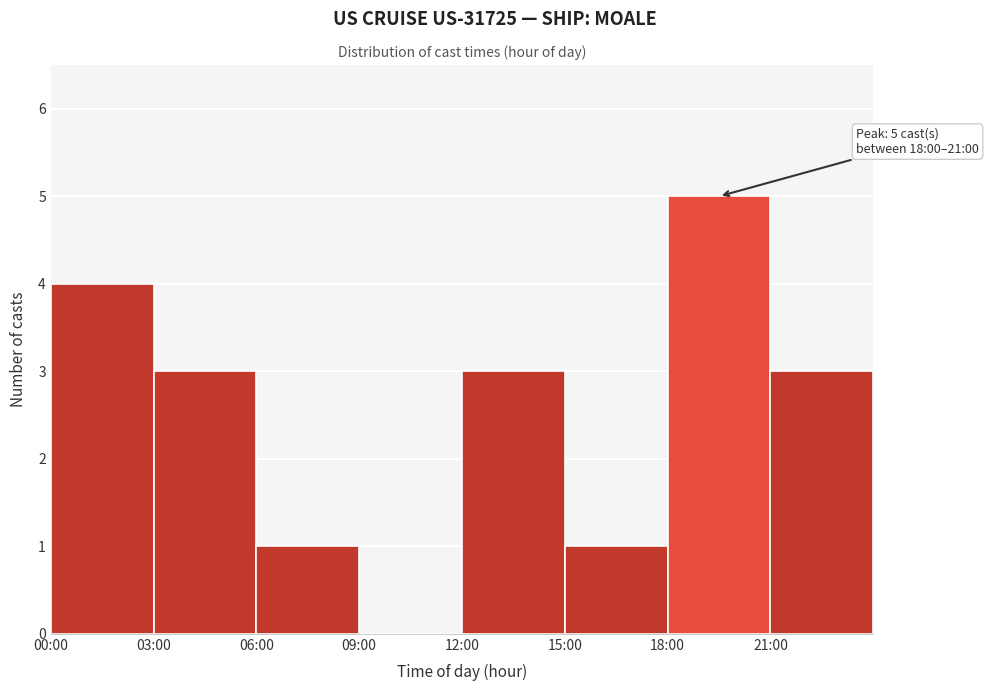

Reading left to right, what are all the values shown in this chart?

00:00=4	03:00=3	06:00=1	09:00=0	12:00=3	15:00=1	18:00=5	21:00=3